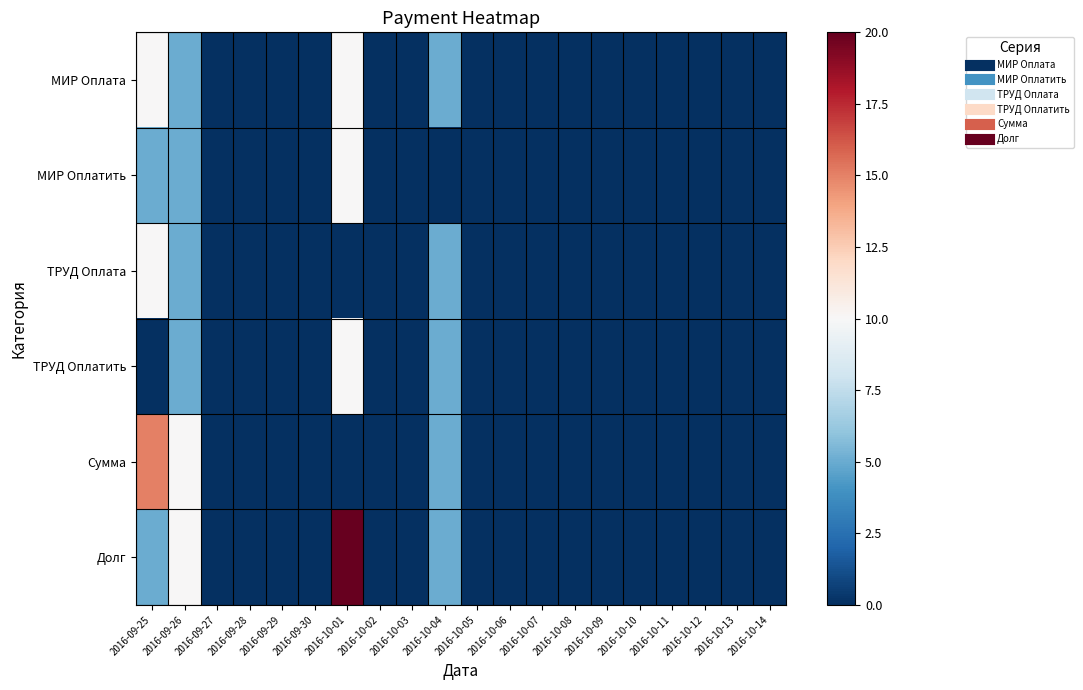

Which series has the largest range (max minus min)?

Долг